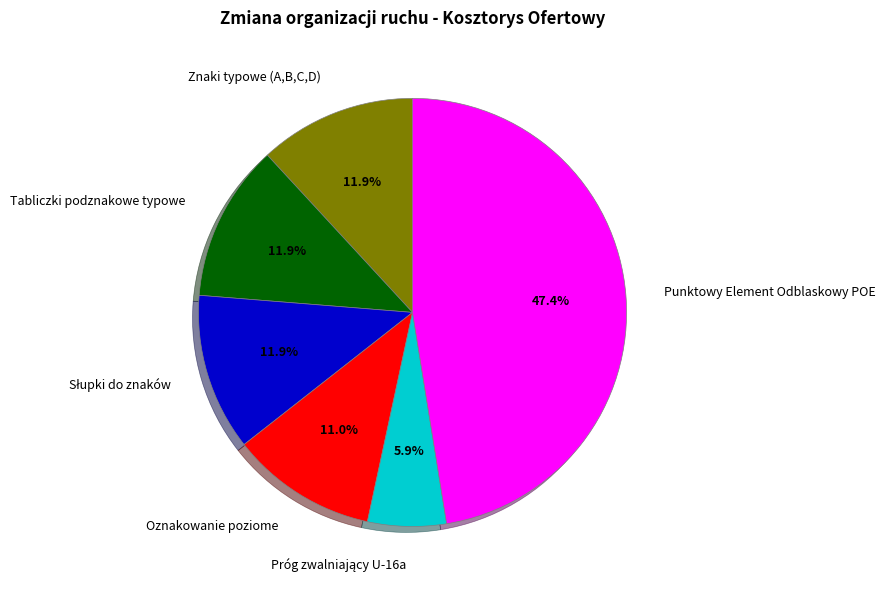

Which slice is the largest?

Punktowy Element Odblaskowy POE